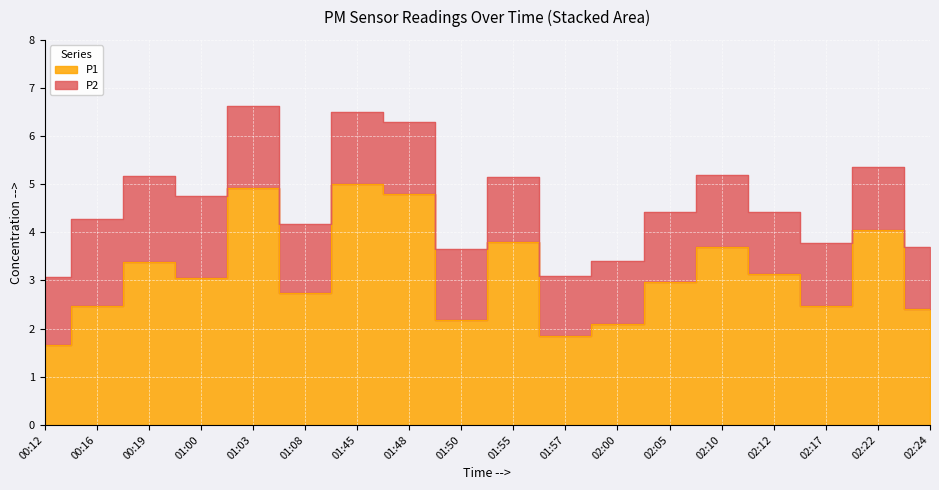

List the labels in order of value, smallest first.

00:12, 01:57, 02:00, 01:50, 02:24, 00:16, 02:17, 01:08, 02:05, 01:00, 02:12, 00:19, 02:10, 01:55, 02:22, 01:48, 01:03, 01:45